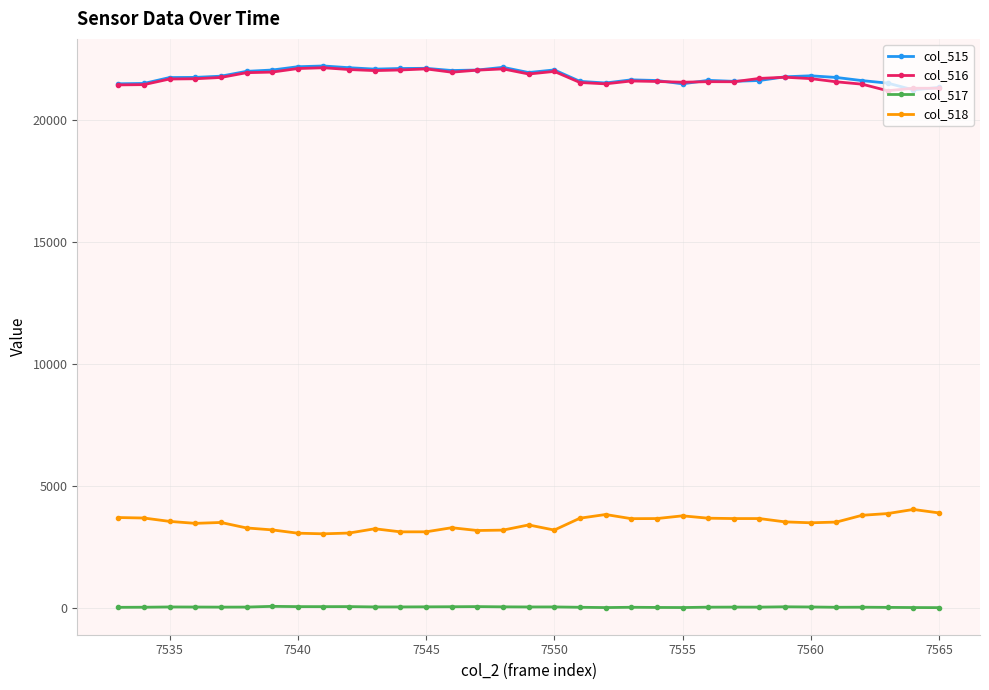

What is the highest value of the col_516 series?

22142